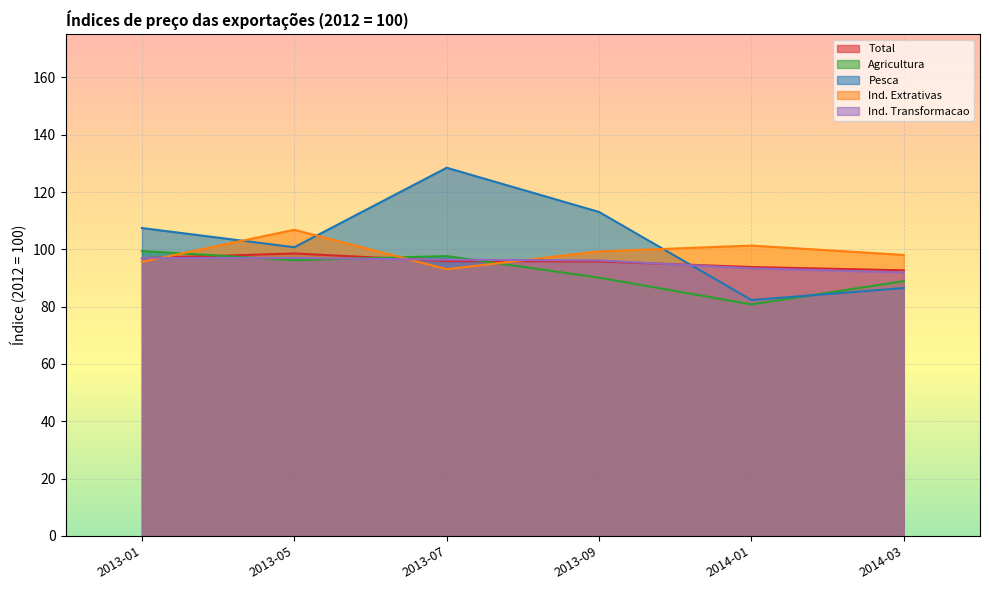

Reading left to right, transcribe all the data shown in this chart.

Total: 2013-01=96.9	2013-05=98.6	2013-07=95.9	2013-09=95.8	2014-01=93.8	2014-03=92.7
Agricultura: 2013-01=99.4	2013-05=96.2	2013-07=97.7	2013-09=90.1	2014-01=80.8	2014-03=88.9
Pesca: 2013-01=107.4	2013-05=100.7	2013-07=128.5	2013-09=113.1	2014-01=82.3	2014-03=86.5
Ind. Extrativas: 2013-01=95.7	2013-05=106.8	2013-07=93.1	2013-09=99.3	2014-01=101.3	2014-03=98.0
Ind. Transformacao: 2013-01=97.0	2013-05=97.0	2013-07=96.4	2013-09=96.1	2014-01=93.4	2014-03=92.0